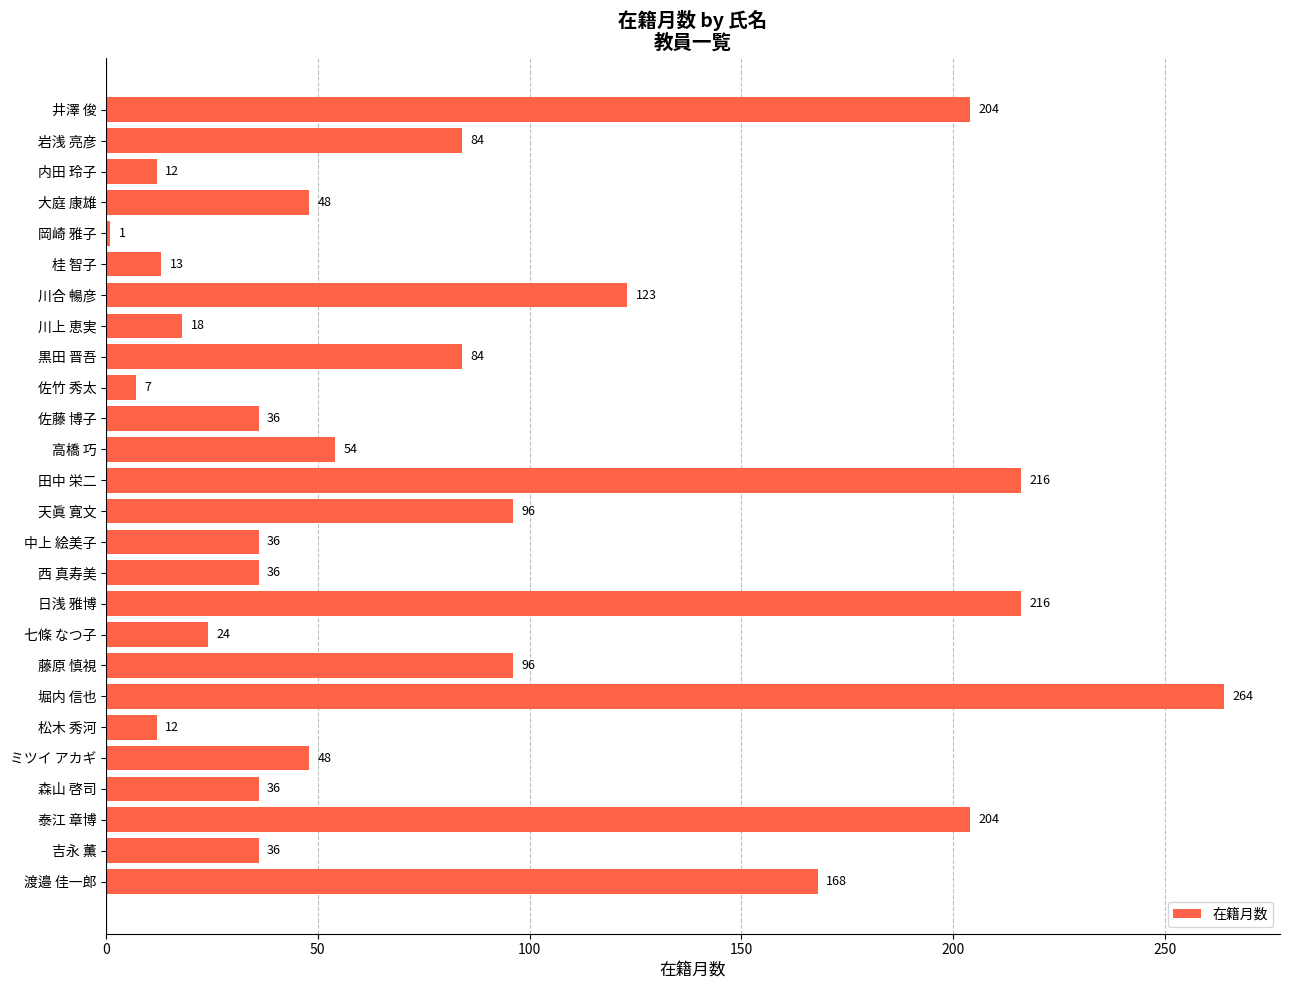

Which category has the highest value across all series?

堀内 信也